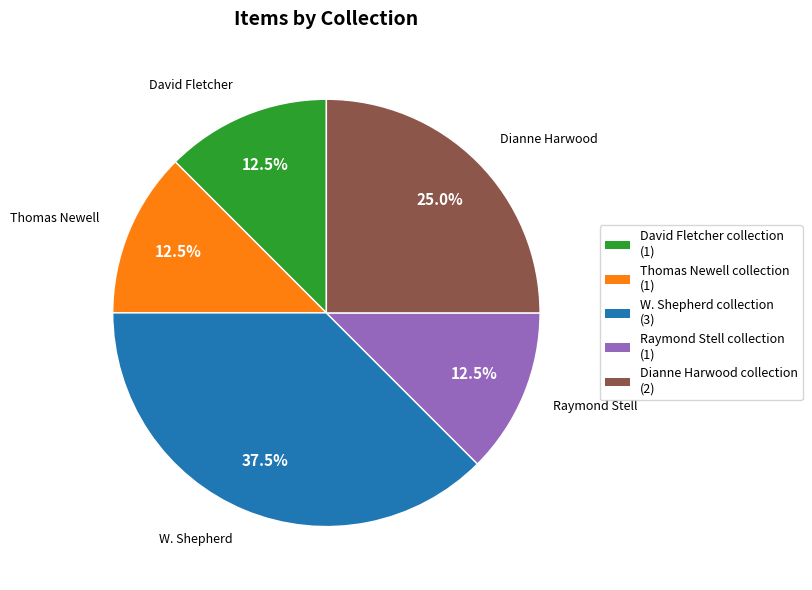

What is the ratio of the value at Dianne Harwood collection (2) to the value at David Fletcher collection (1)?

2.0